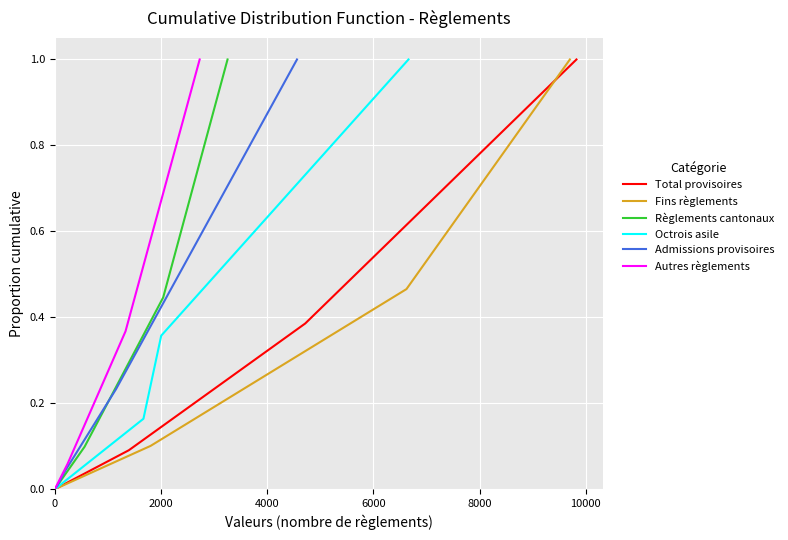

Is the value of Fins règlements at 10000 greater than the value of Total provisoires at 10000?

No